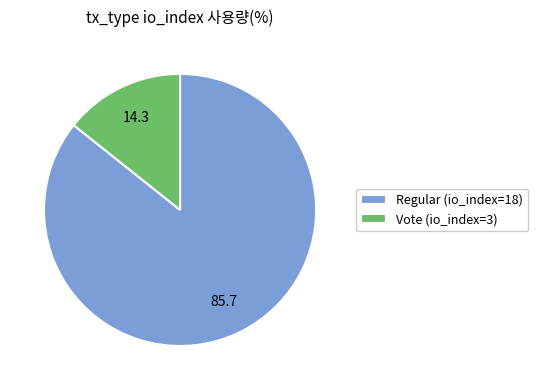

Between Regular (io_index=18) and Vote (io_index=3), which is larger?

Regular (io_index=18)